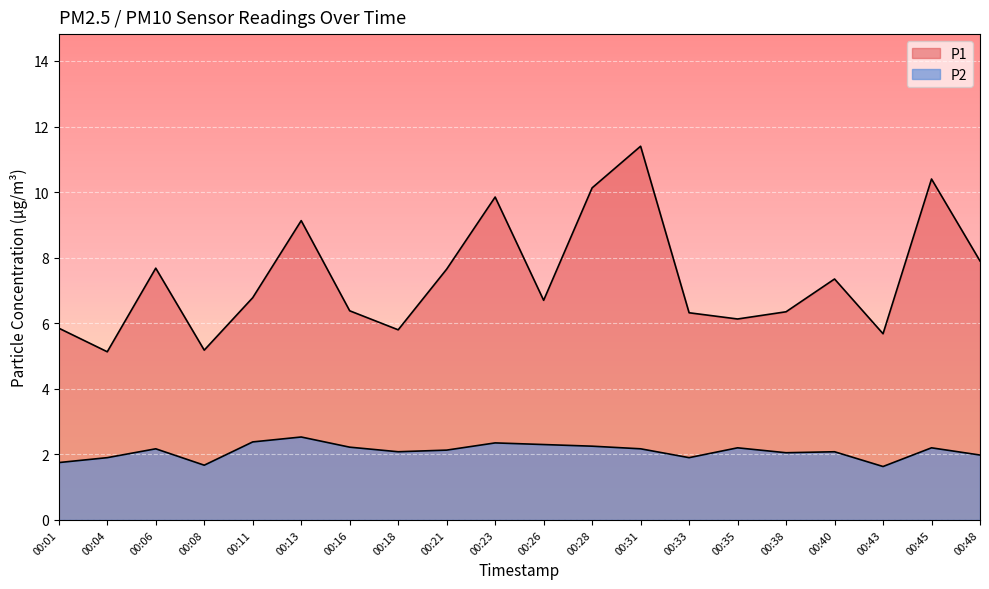

True or false: P2 and P1 intersect in this chart.

False